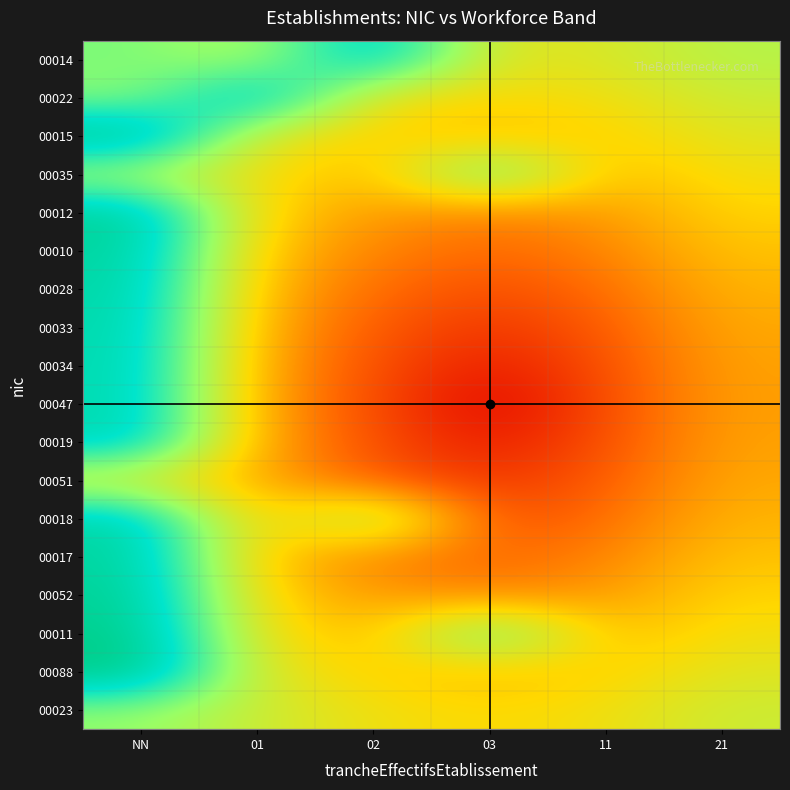

Reading left to right, what are all the values shown in this chart?

00014: NN=3.0	01=2.5	02=4.2	03=2.1	11=2.2	21=2.5
00022: NN=2.8	01=4.4	02=2.0	03=1.9	11=2.0	21=2.4
00015: NN=4.7	01=2.2	02=1.8	03=1.6	11=1.8	21=2.2
00035: NN=2.5	01=2.0	02=1.6	03=3.4	11=1.6	21=2.0
00012: NN=4.4	01=1.8	02=1.4	03=1.2	11=1.4	21=1.8
00010: NN=4.3	01=1.7	02=1.2	03=0.9	11=1.2	21=1.7
00028: NN=4.2	01=1.6	02=1.0	03=0.7	11=1.0	21=1.6
00033: NN=4.2	01=1.5	02=0.8	03=0.5	11=0.8	21=1.5
00034: NN=4.1	01=1.4	02=0.7	03=0.2	11=0.7	21=1.4
00047: NN=4.1	01=1.4	02=0.7	03=0.0	11=0.7	21=1.4
00019: NN=4.1	01=1.4	02=0.7	03=0.2	11=0.7	21=1.4
00051: NN=2.2	01=1.5	02=0.8	03=0.5	11=0.8	21=1.5
00018: NN=4.2	01=1.6	02=3.0	03=0.7	11=1.0	21=1.6
00017: NN=4.3	01=1.7	02=1.2	03=0.9	11=1.2	21=1.7
00052: NN=4.4	01=1.8	02=1.4	03=1.2	11=1.4	21=1.8
00011: NN=4.5	01=2.0	02=1.6	03=3.4	11=1.6	21=2.0
00088: NN=4.7	01=2.2	02=1.8	03=1.6	11=1.8	21=2.2
00023: NN=2.8	01=2.4	02=2.0	03=1.9	11=2.0	21=2.4